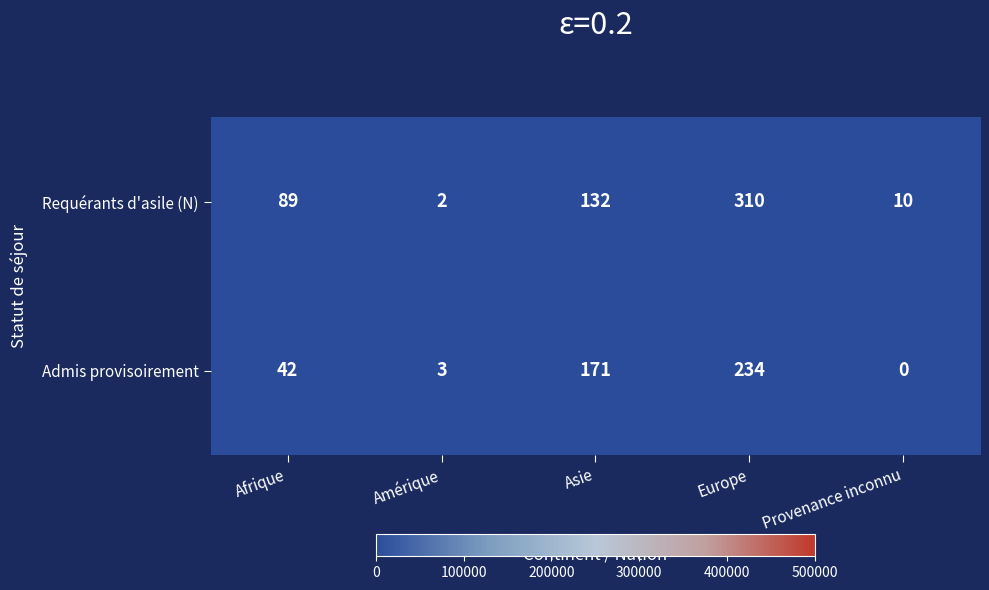

Which series changed the most between Afrique and Europe?

Requérants d'asile (N)